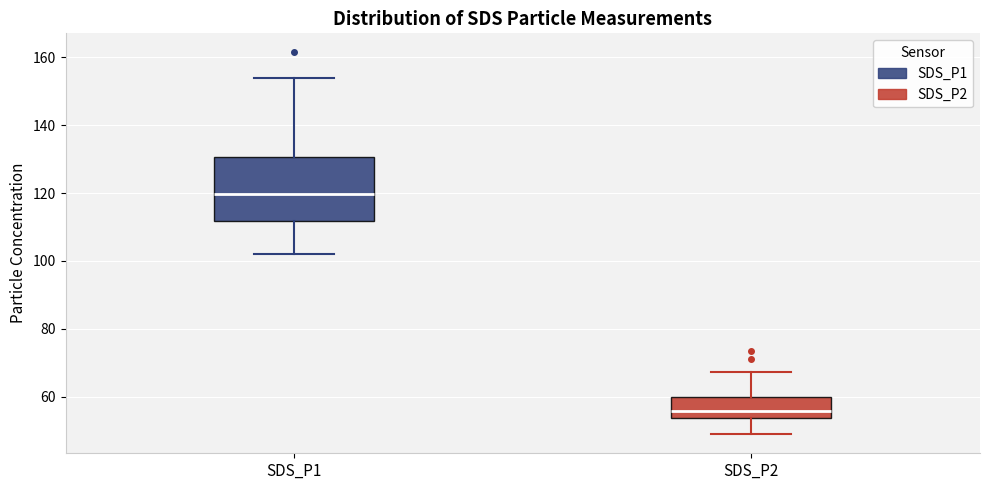

Reading left to right, read every box against the y-axis: the position of its median line, the range the box covers, and the ends of its whiskers. The values are not printed on the chart, so give them approximately, as read against the axis.

SDS_P1: median 120, box 112 to 130, whiskers 102 to 154
SDS_P2: median 56, box 54 to 60, whiskers 48 to 68